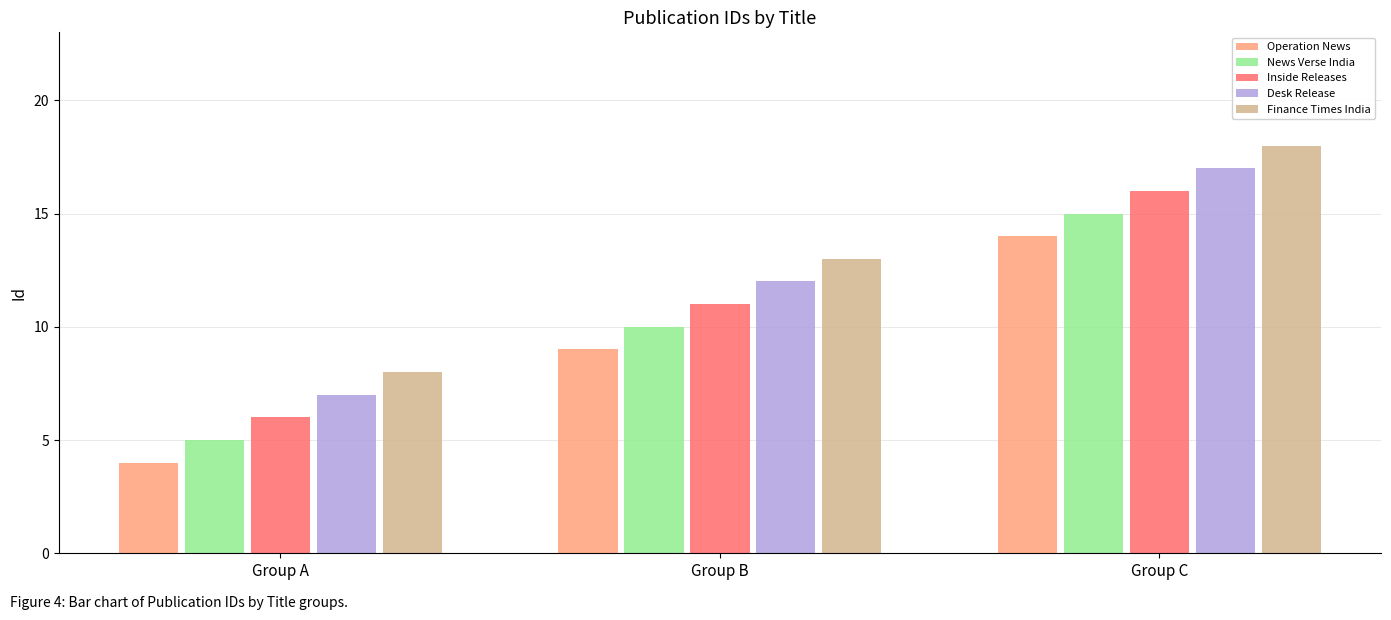

What is the sum of all Inside Releases values?

33